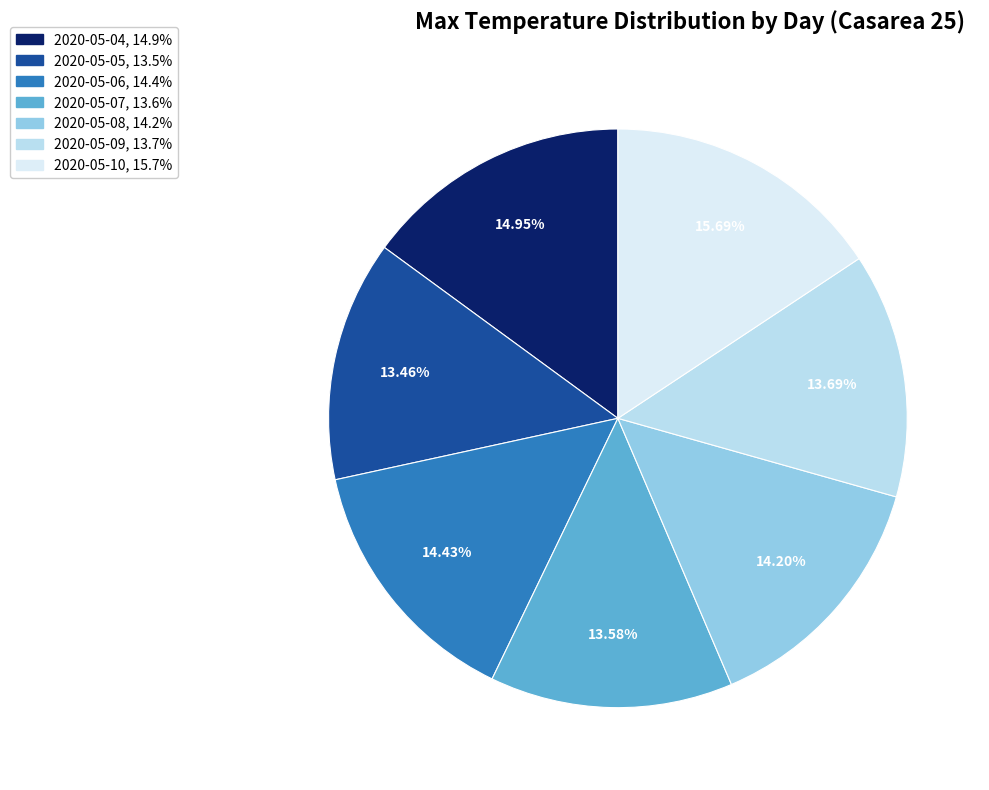

Do 2020-05-06 and 2020-05-10 together represent more than half of the pie?

No